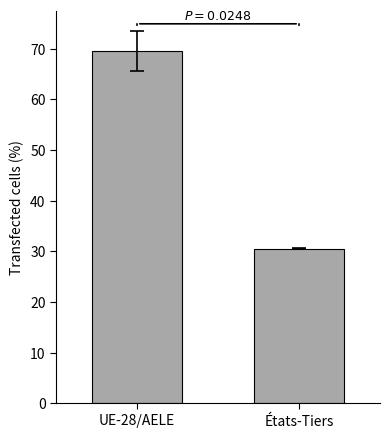

Approximately how many times larger is the value at UE-28/AELE compared to États-Tiers?

2.3